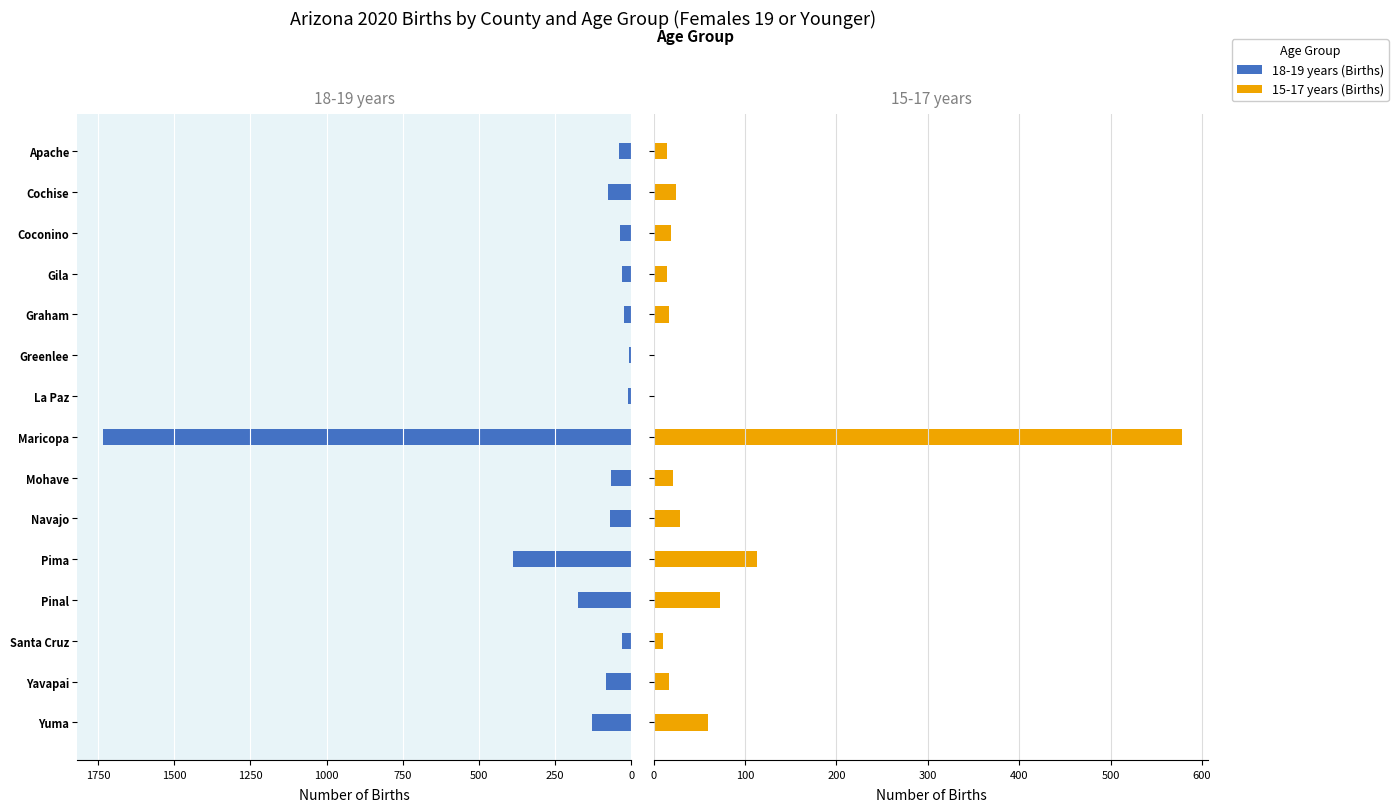

What is the difference between the maximum and minimum values in the 15-17 years (Births) series?

578